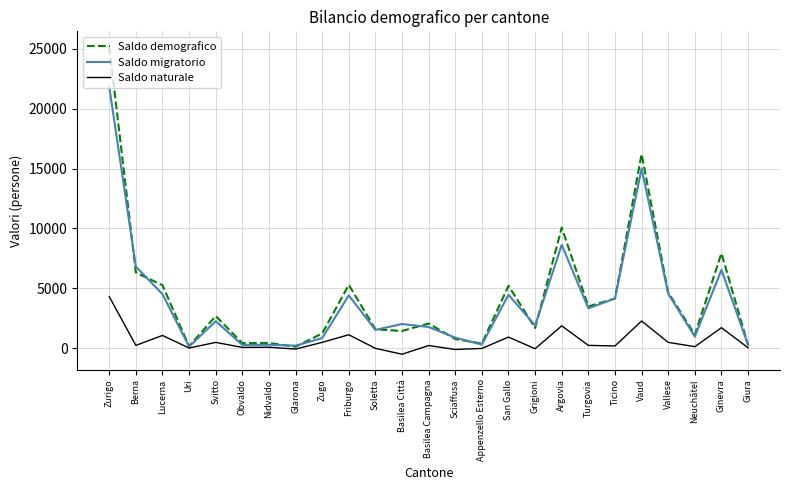

What is the difference between the second highest and minimum values in the Saldo naturale series?

2770